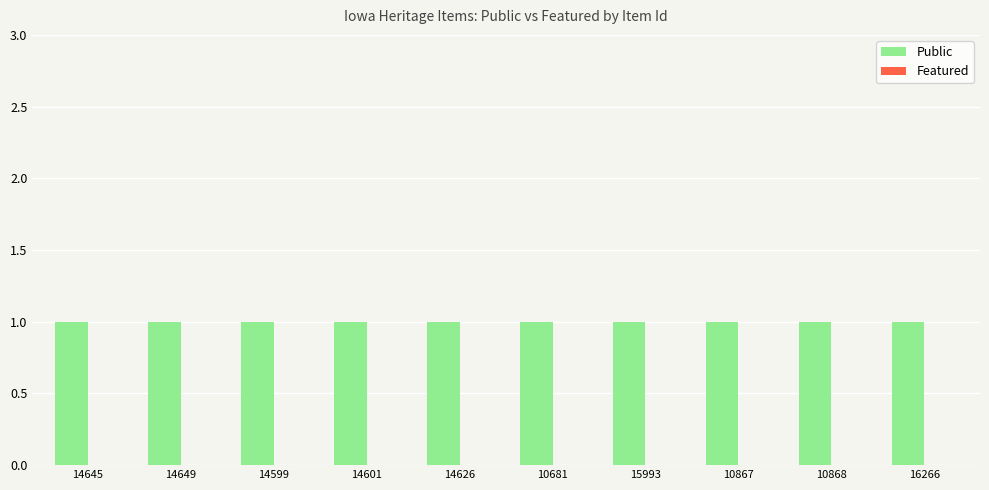

What is the minimum value for Public?

1